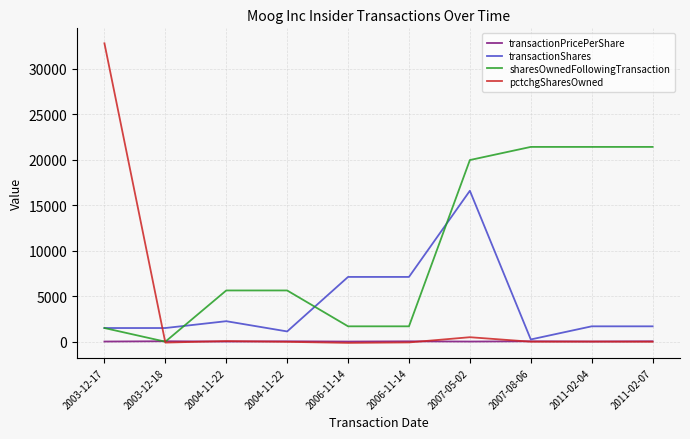

Does the chart have visible grid lines?

Yes